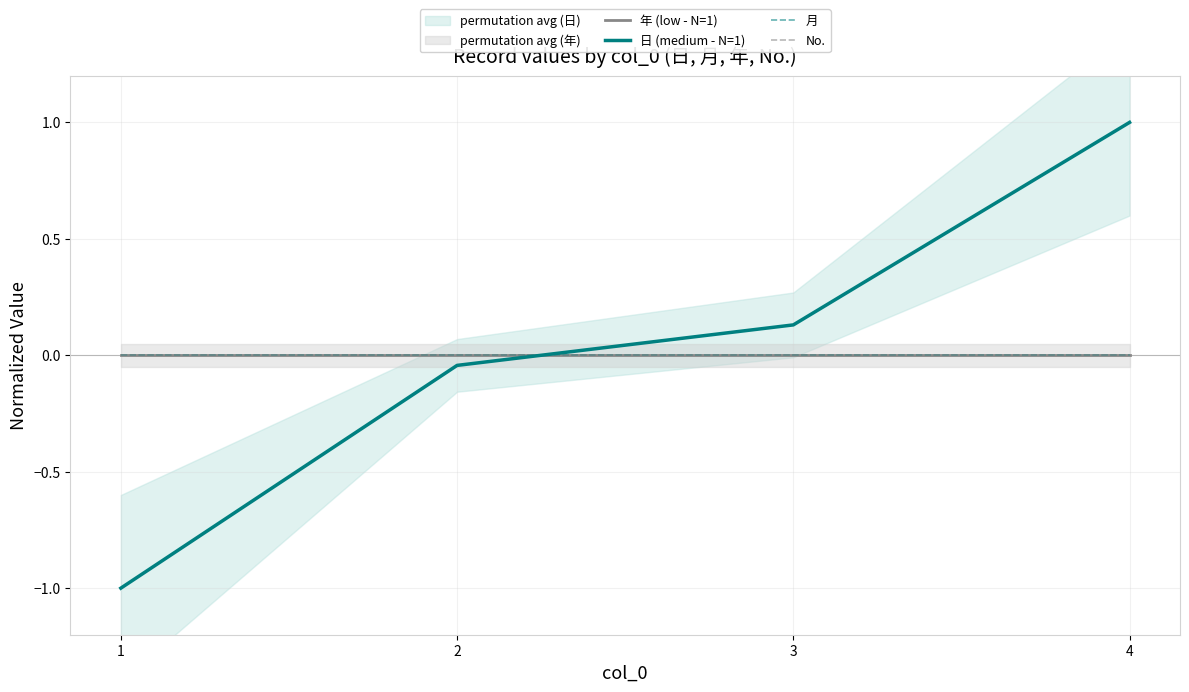

Where does the 日 (medium - N=1) series first go above 0?

3